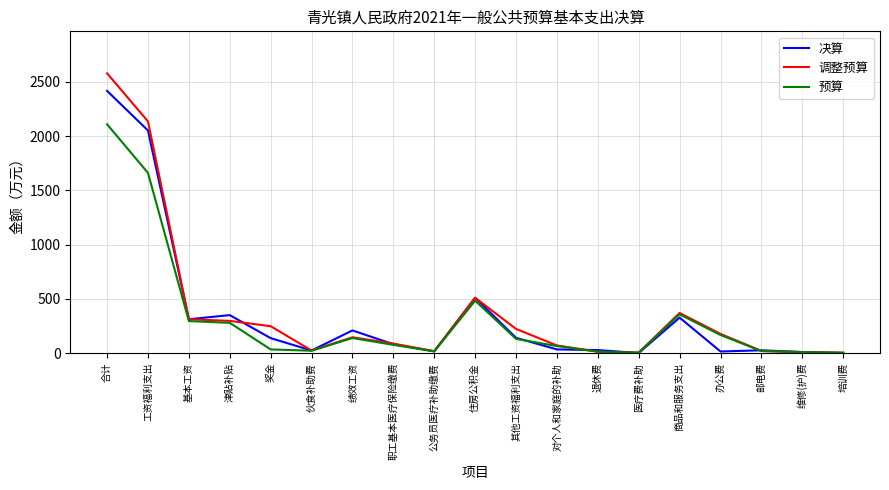

Where is the first local maximum for 决算?

津贴补贴